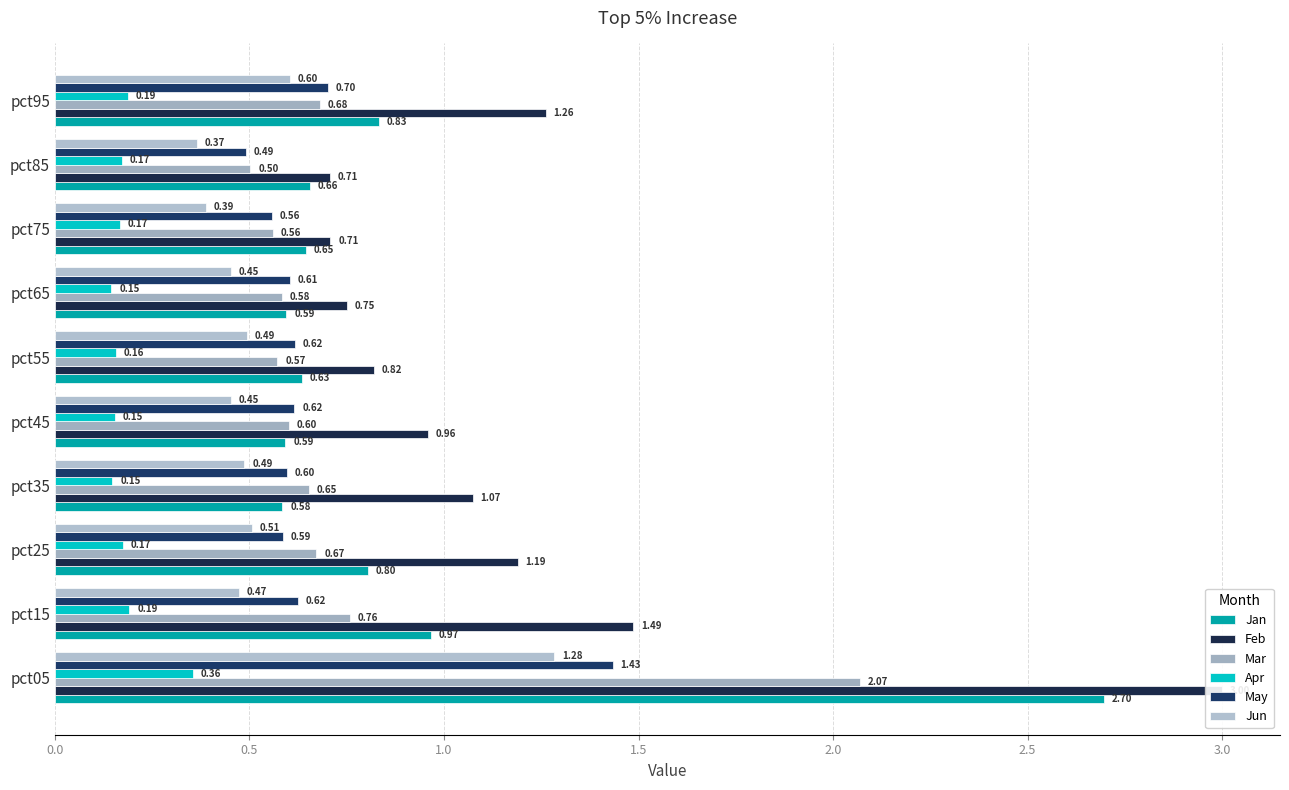

Is it true that Jan equals 0.4 at pct45?

False